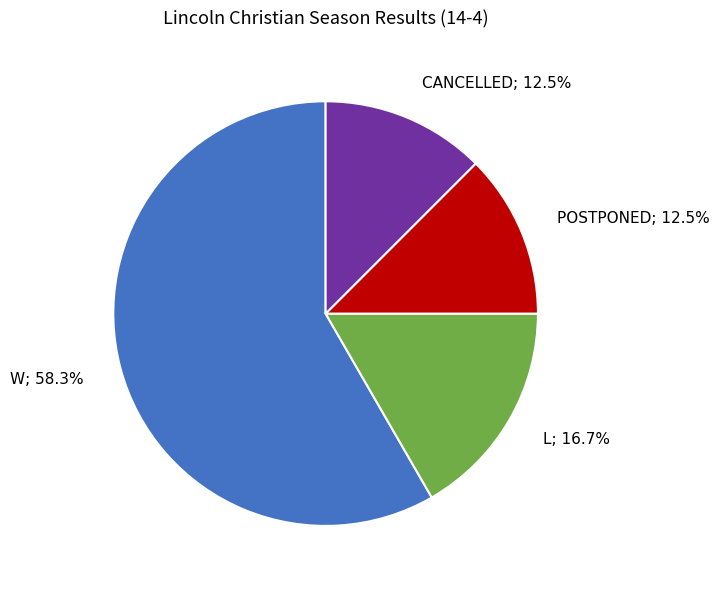

Count the number of slices in the pie.

4